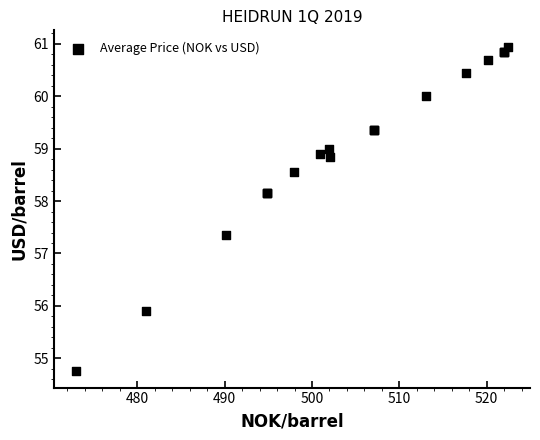

What Y value in the scatter plot is closest to 57?

57.4